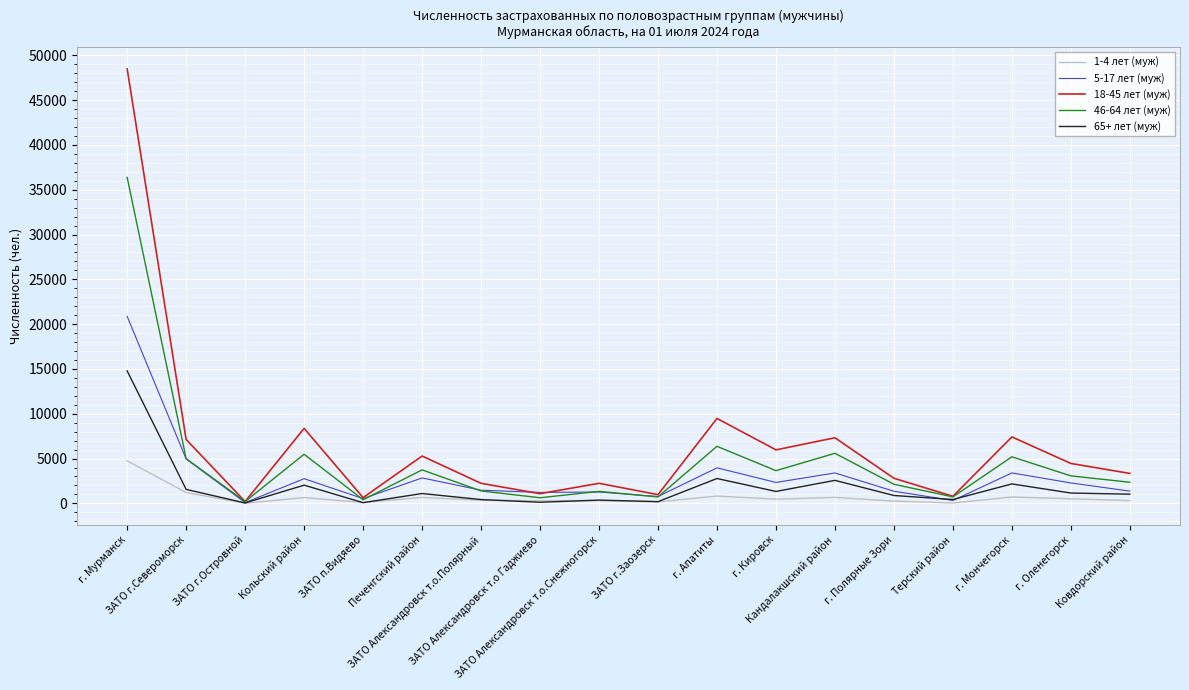

Where is the first local maximum for 46-64 лет (муж)?

Кольский район